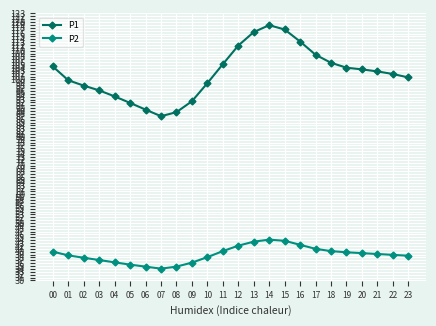

Which series has the largest range (max minus min)?

P1